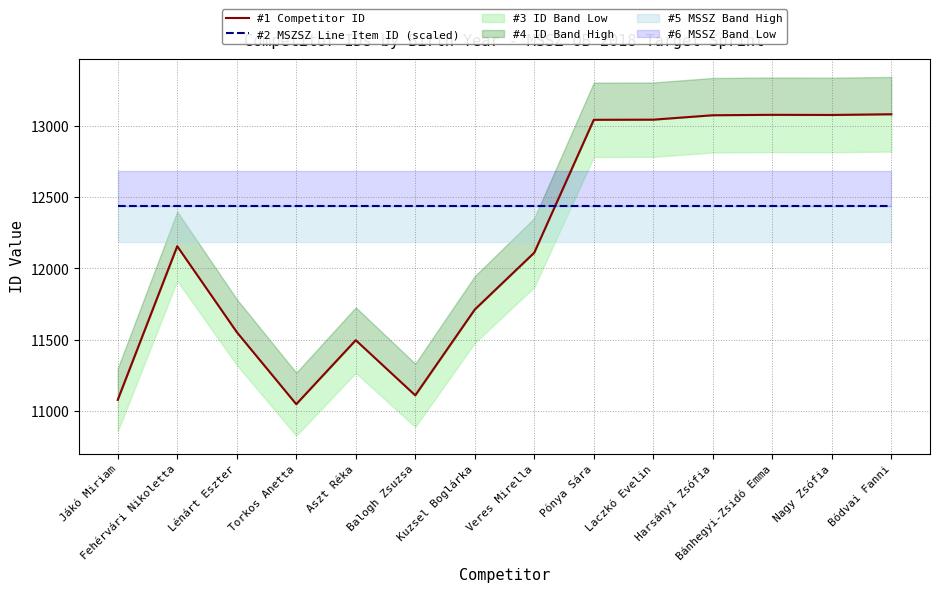

What is the smallest value displayed?

11047.0